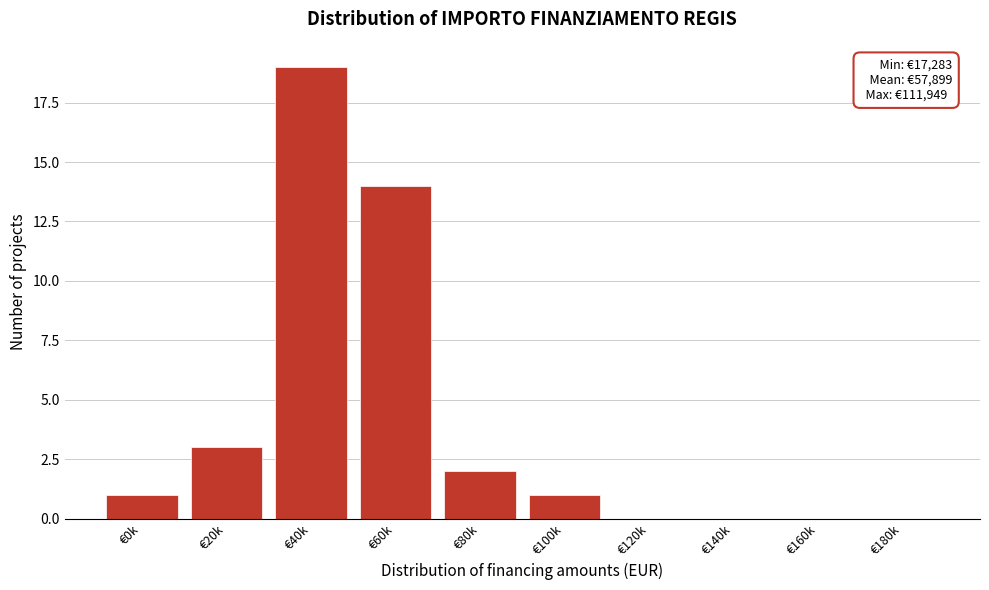

Reading left to right, transcribe all the data shown in this chart.

€0k=1	€20k=3	€40k=19	€60k=14	€80k=2	€100k=1	€120k=0	€140k=0	€160k=0	€180k=0